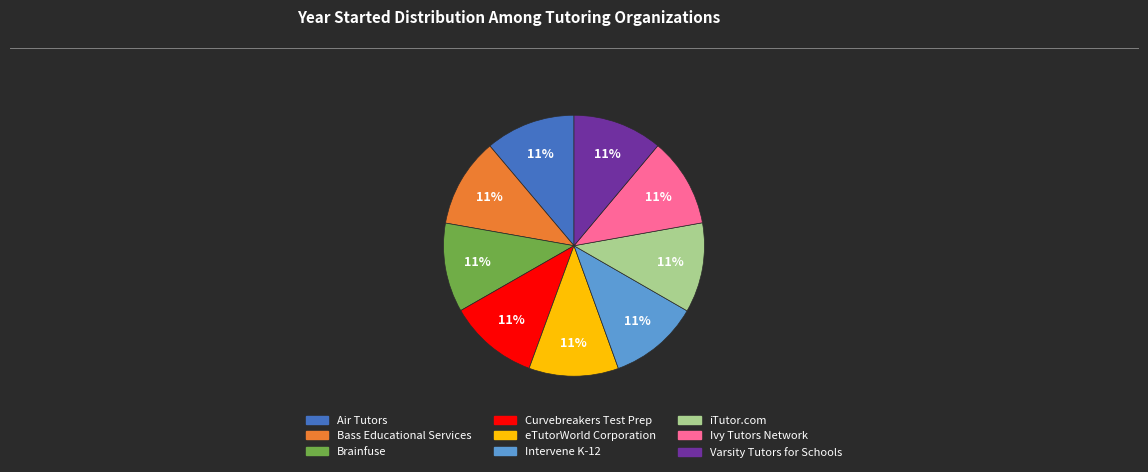

Combined, do Brainfuse and Intervene K-12 account for over 50%?

No